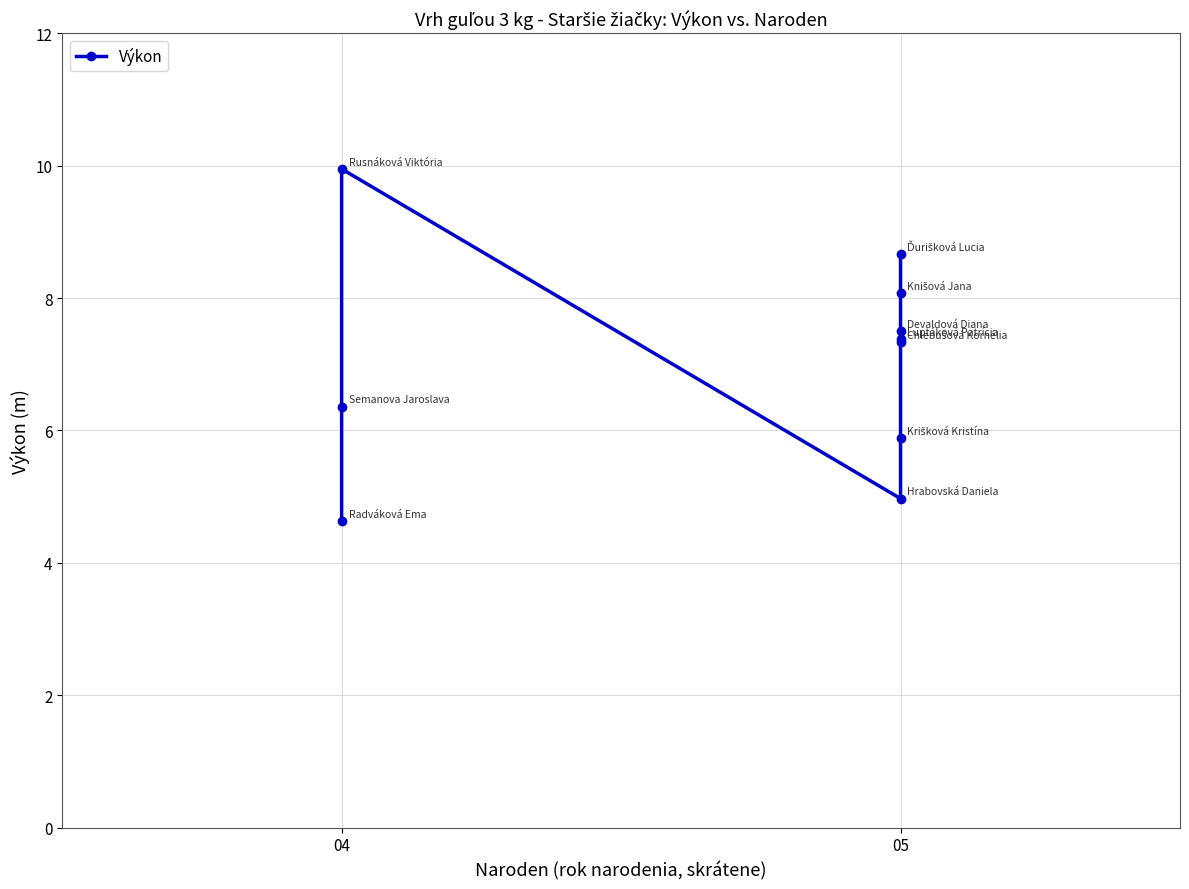

How many interior local peaks (higher than both neighbors) does the data have?

1